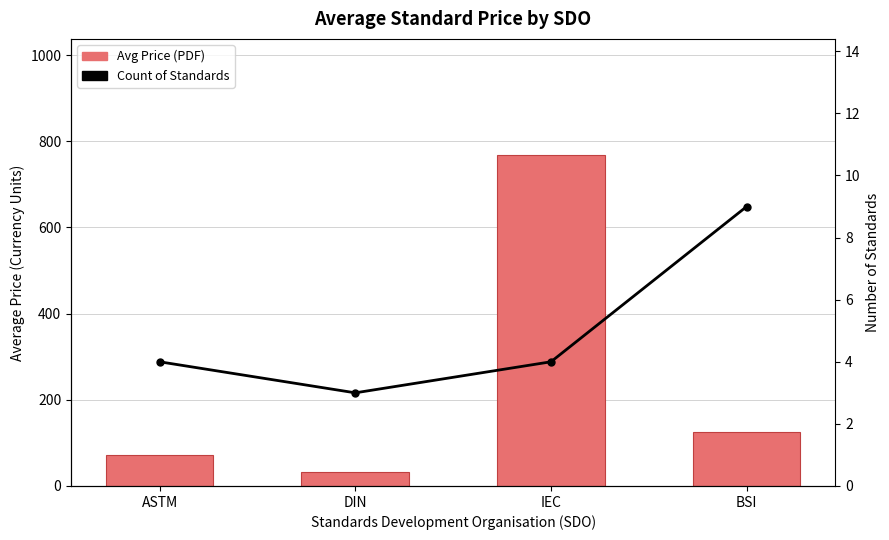

How many distinct data groups are displayed?

2